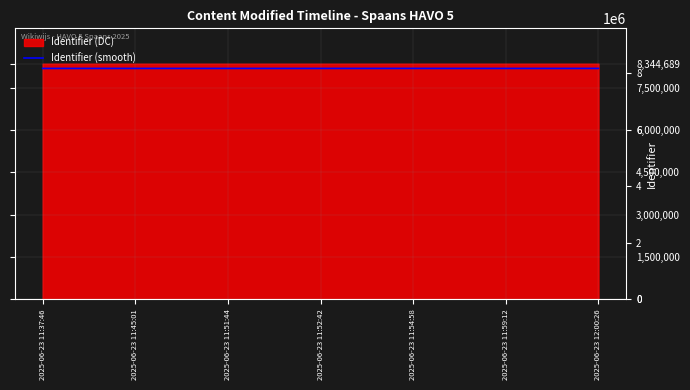

Rank the categories by value from lowest to highest.

2025-06-23 11:37:46, 2025-06-23 11:45:01, 2025-06-23 11:51:44, 2025-06-23 11:52:42, 2025-06-23 11:59:12, 2025-06-23 12:00:26, 2025-06-23 11:54:58